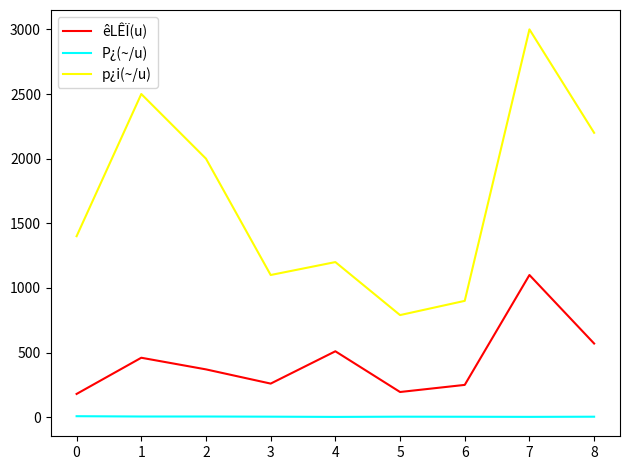

At which category does p¿i(~/u) reach its first local valley?

3